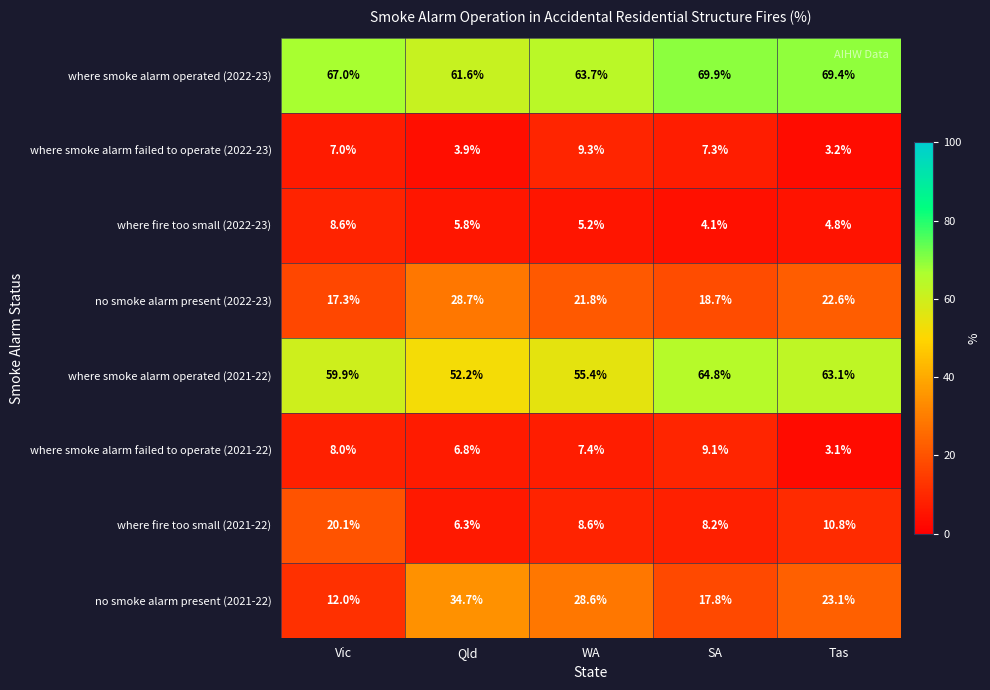

At WA, list the series in order from smallest to largest.

where fire too small (2022-23), where smoke alarm failed to operate (2021-22), where fire too small (2021-22), where smoke alarm failed to operate (2022-23), no smoke alarm present (2022-23), no smoke alarm present (2021-22), where smoke alarm operated (2021-22), where smoke alarm operated (2022-23)